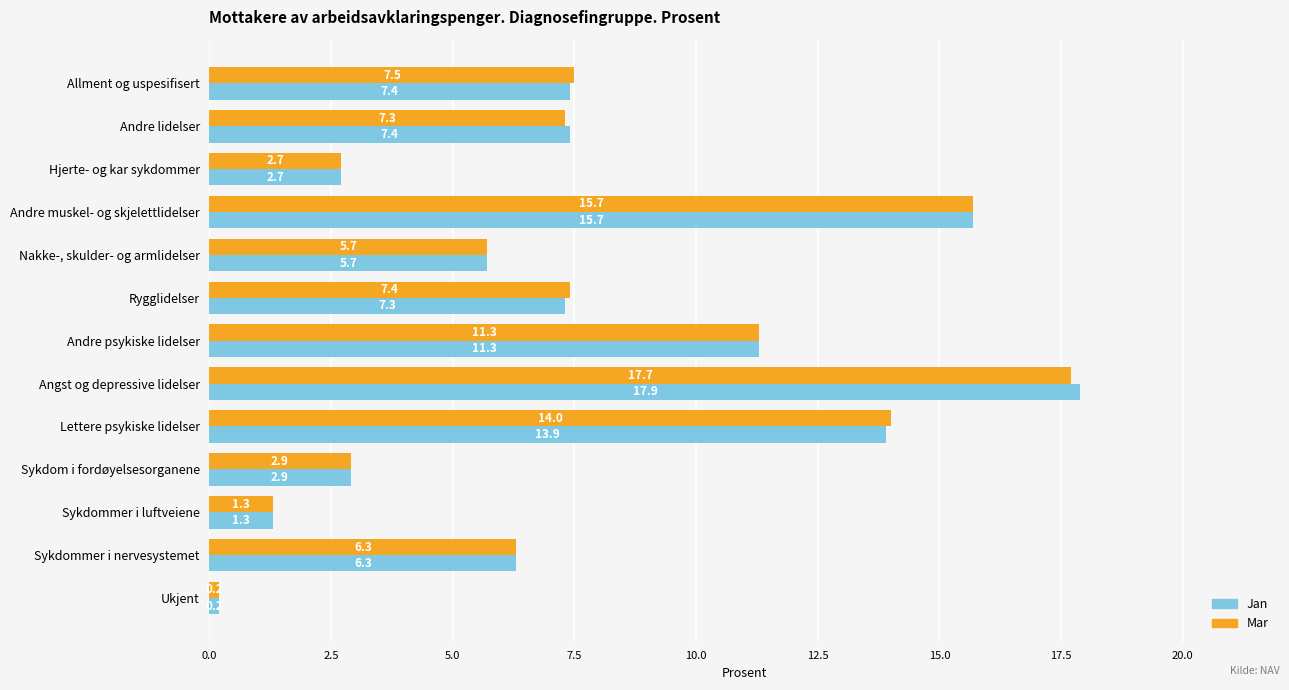

Rank the series at Angst og depressive lidelser from highest to lowest value.

Jan, Mar